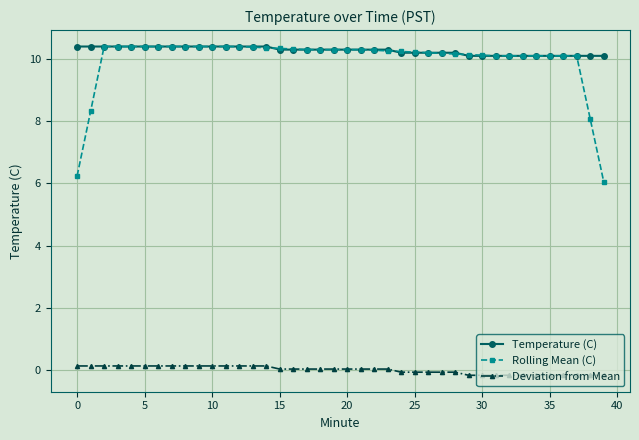

What is the average value of the Rolling Mean (C) series?

10.0